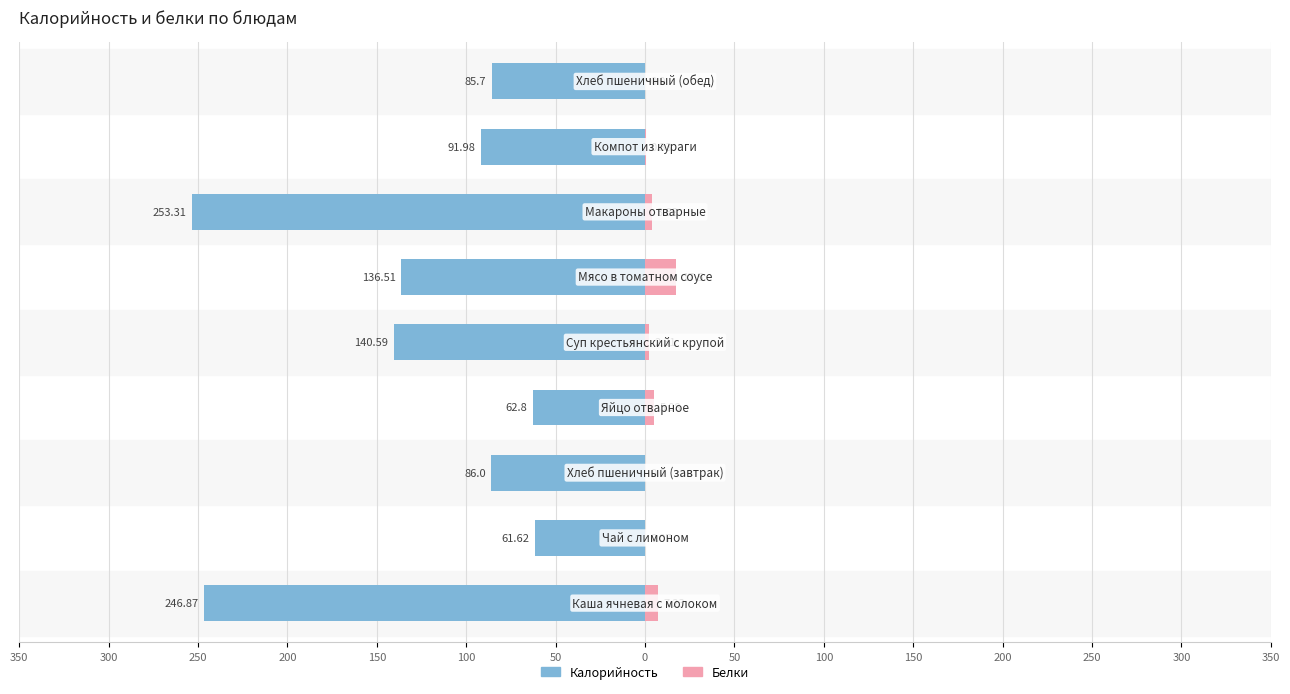

The Калорийность series shows -85.7 at 300. True or false?

False